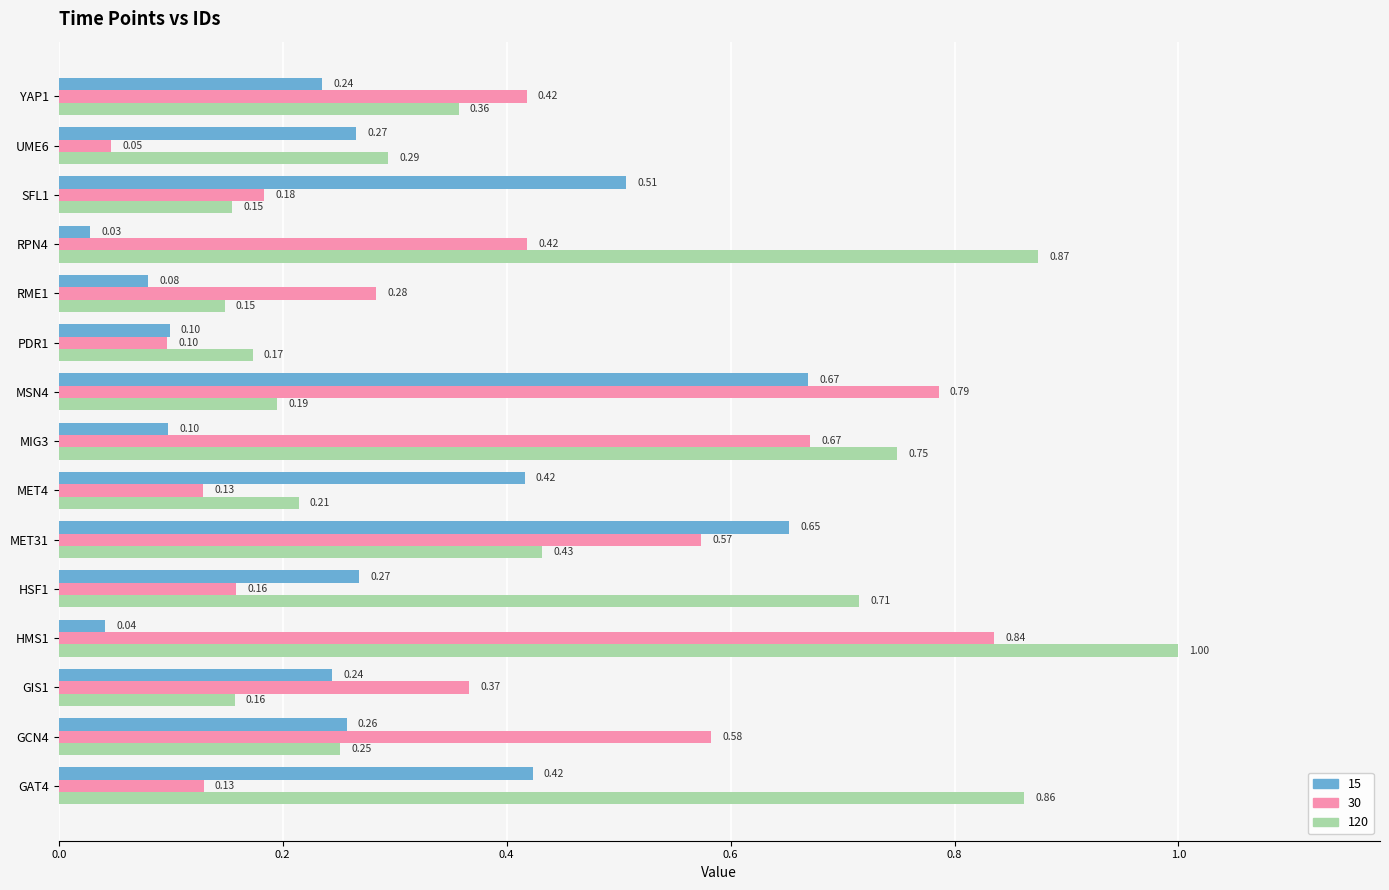

Which series has the largest total across all categories?

120